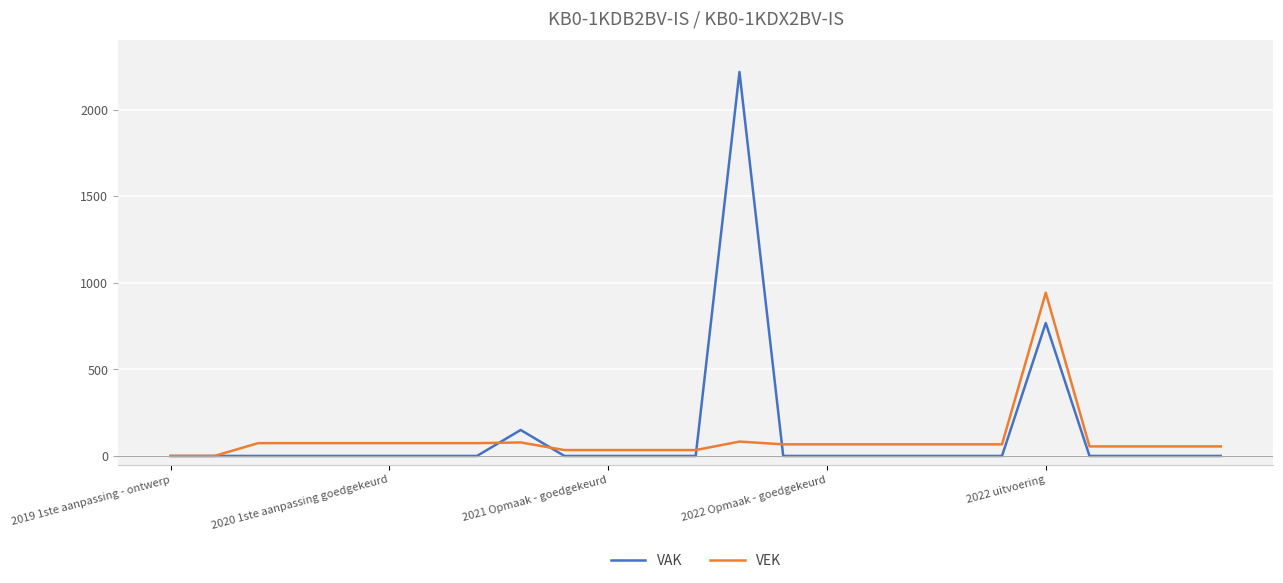

What is the maximum value for VAK?

2218